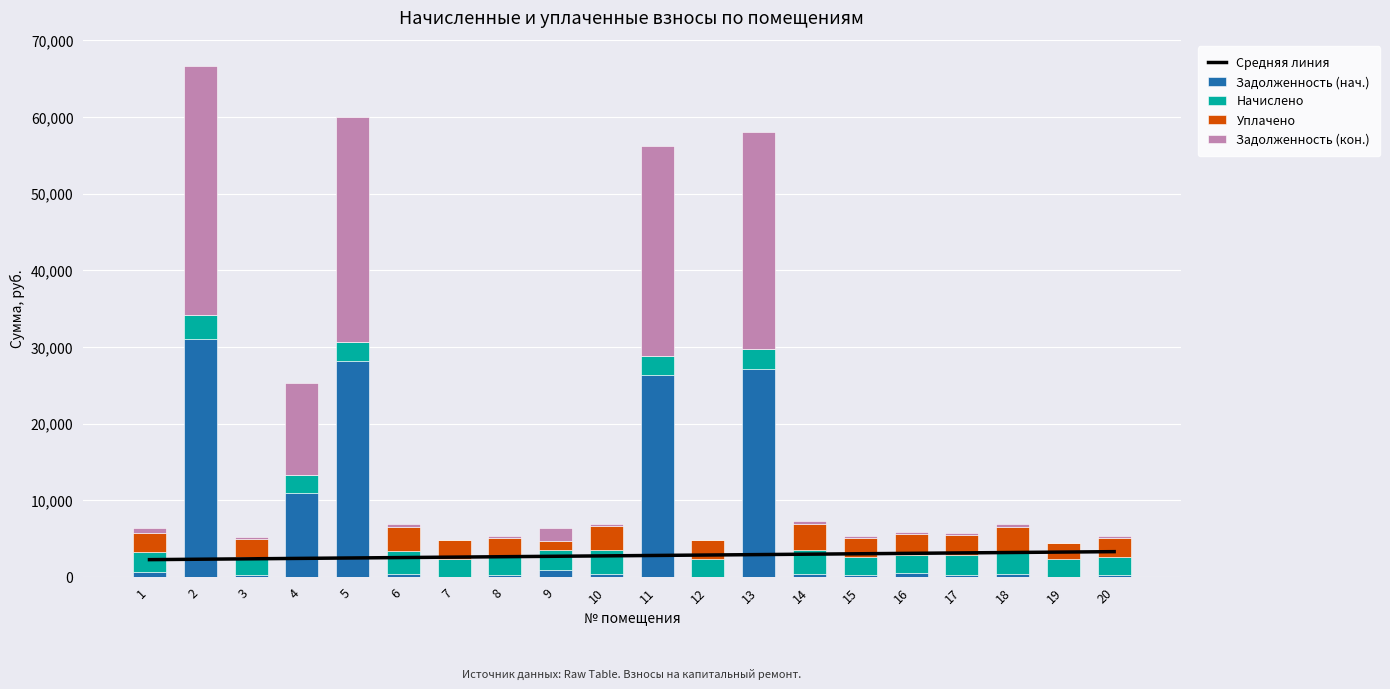

How many values in the Средняя линия series are below 2795?

10